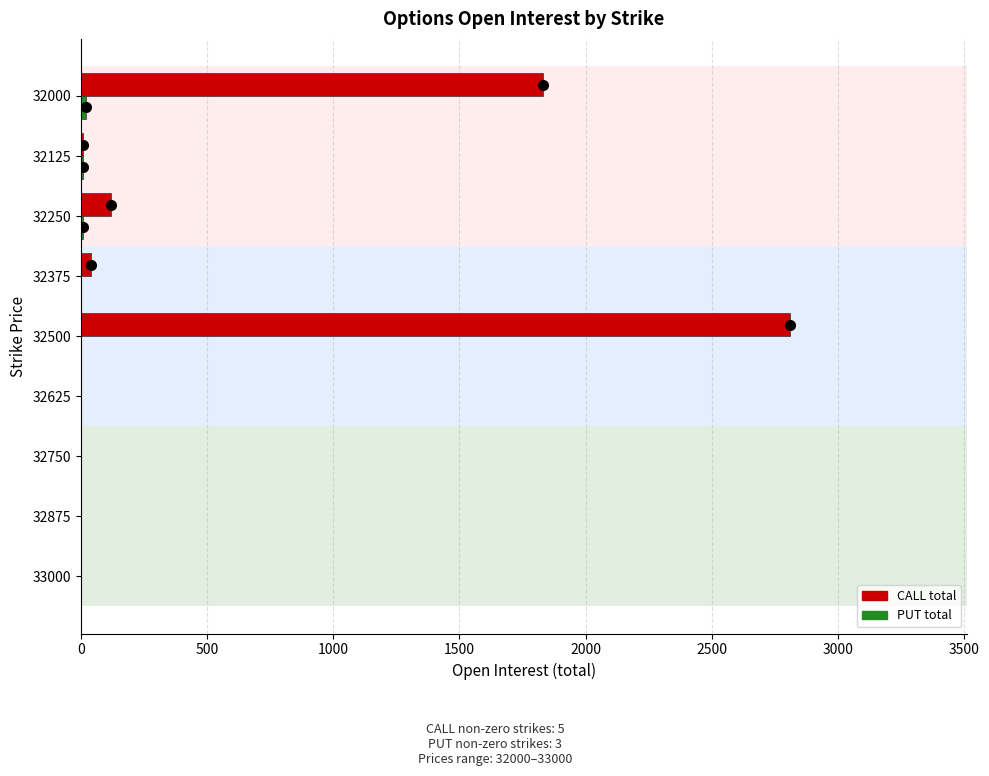

Where is CALL total nearest to the value 1404?

32000